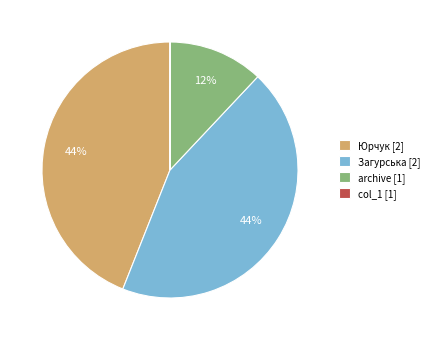

Does Загурська account for over 50% of the chart?

No